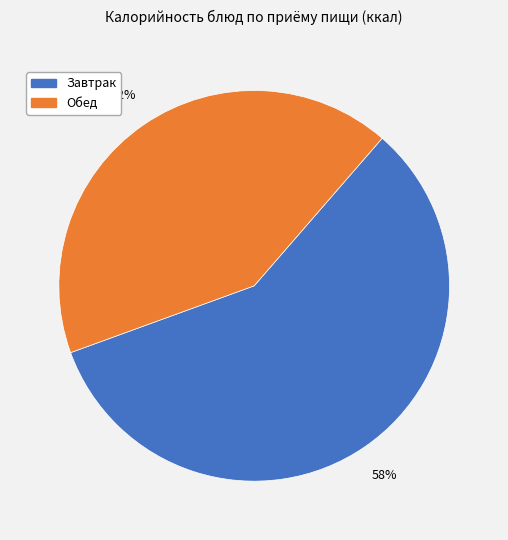

To the nearest percent, what percentage of the pie is Завтрак?

58%